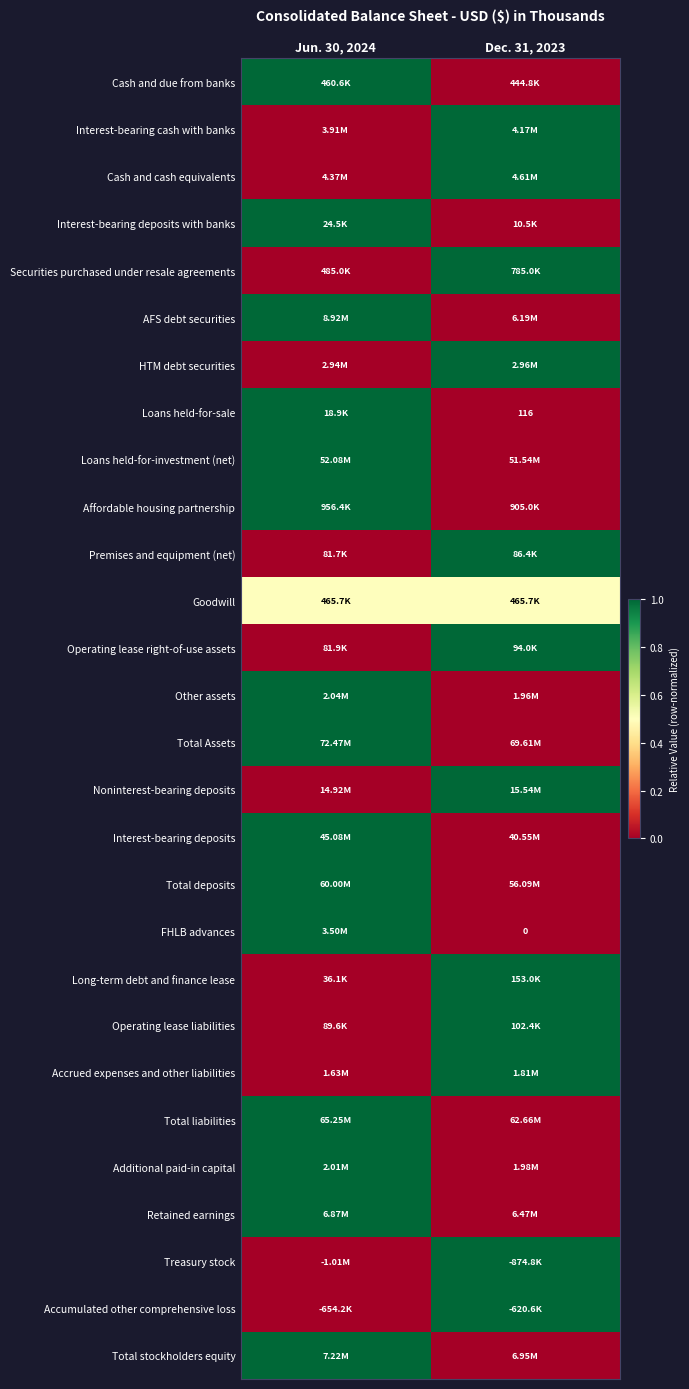

True or false: Operating lease right-of-use assets has a value of 1.3 at Dec. 31, 2023.

False